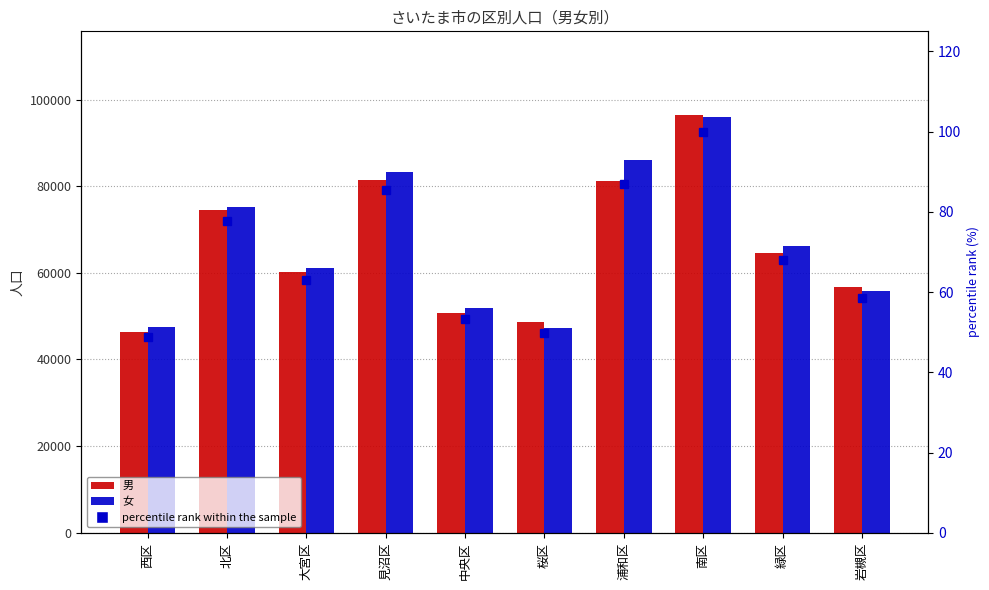

Which series has the largest range (max minus min)?

男